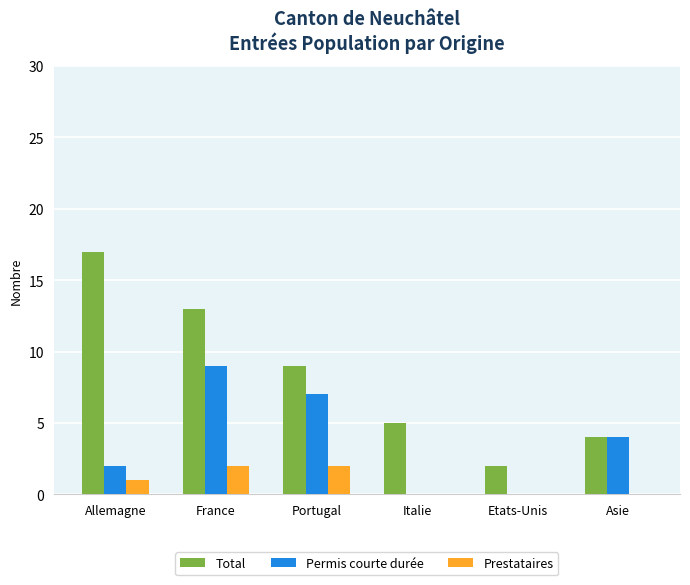

The value of Permis courte durée at Portugal is 4. True or false?

False